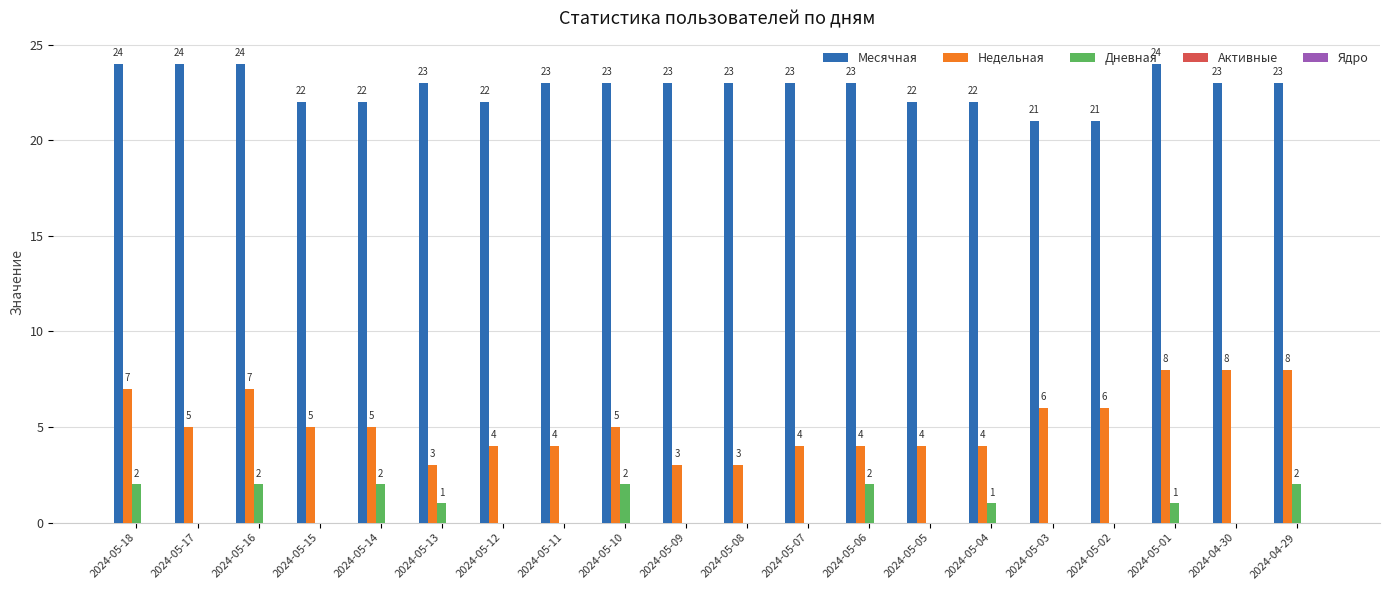

Is the value of Дневная at 2024-05-15 greater than the value of Месячная at 2024-05-08?

No